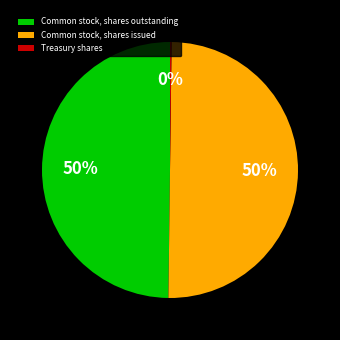

Does Common stock, shares outstanding represent more than half of the total?

No